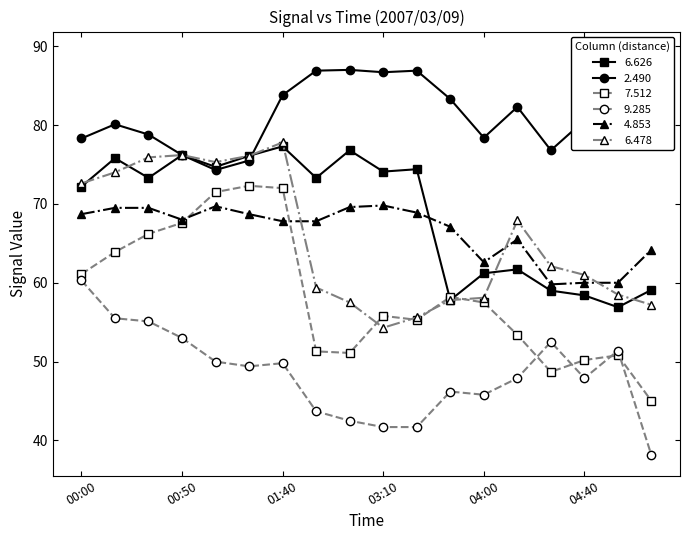

True or false:   2.490 and   6.626 cross at least once.

True